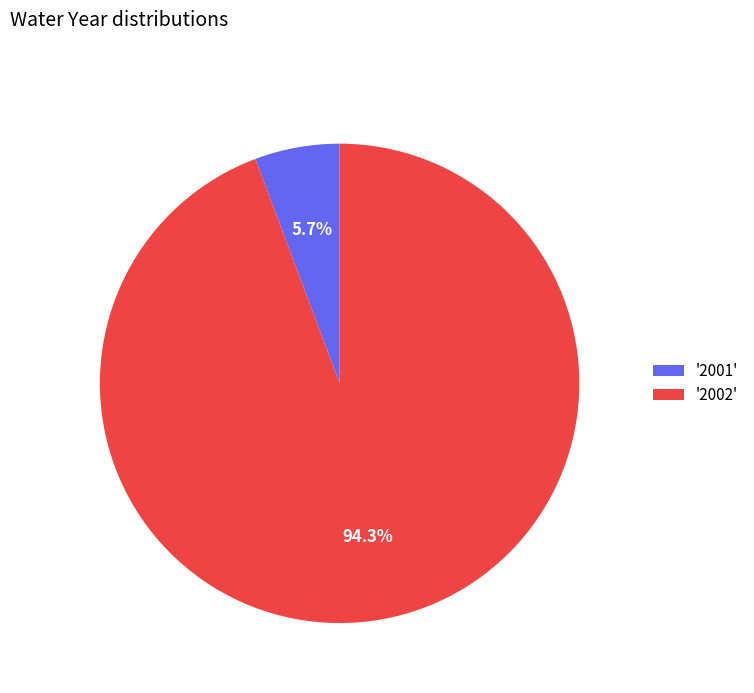

Count the number of slices in the pie.

2